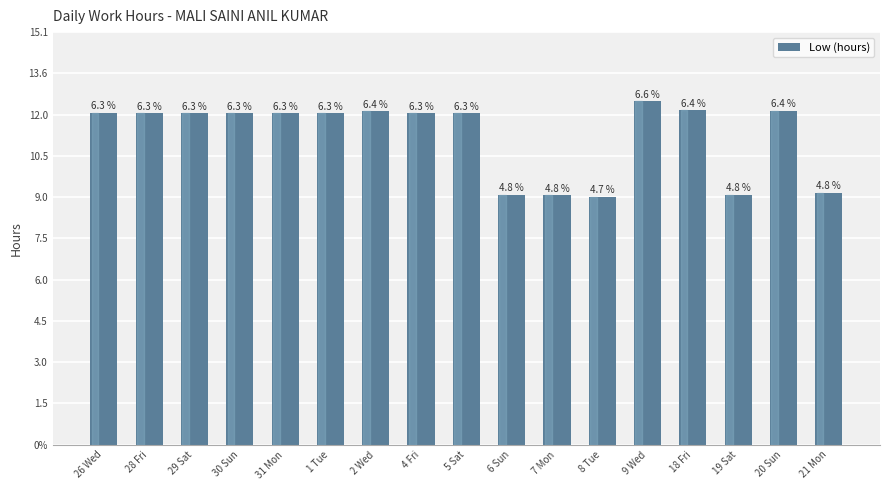

Where does the data first go above 12?

26 Wed